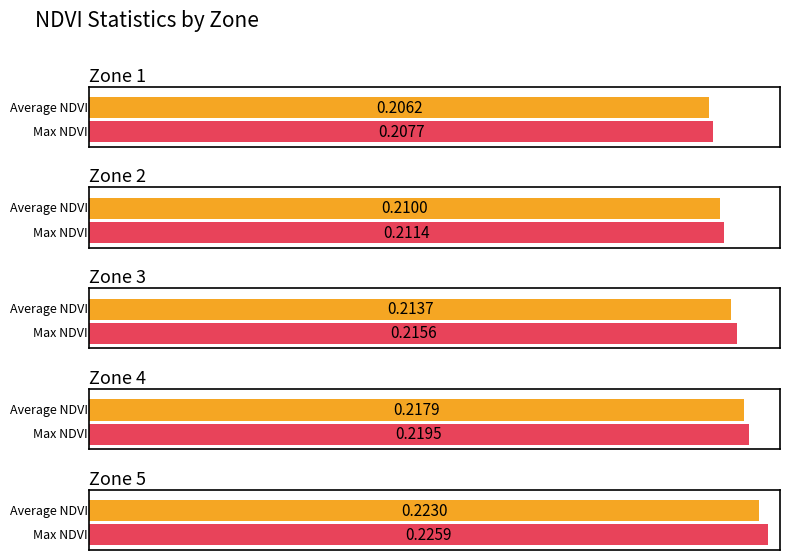

Reading left to right, list all the values displayed in this chart.

Average NDVI: Zone 1=0.2	Zone 2=0.2	Zone 3=0.2	Zone 4=0.2	Zone 5=0.2
Max NDVI: Zone 1=0.2	Zone 2=0.2	Zone 3=0.2	Zone 4=0.2	Zone 5=0.2